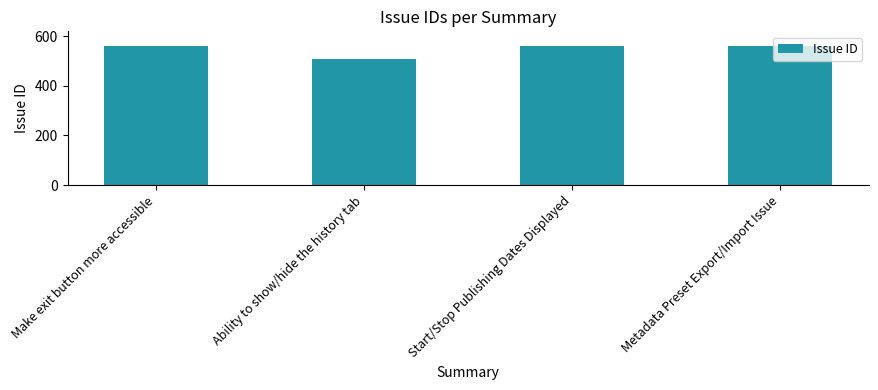

What is the value of the 2nd bar from the left?

510